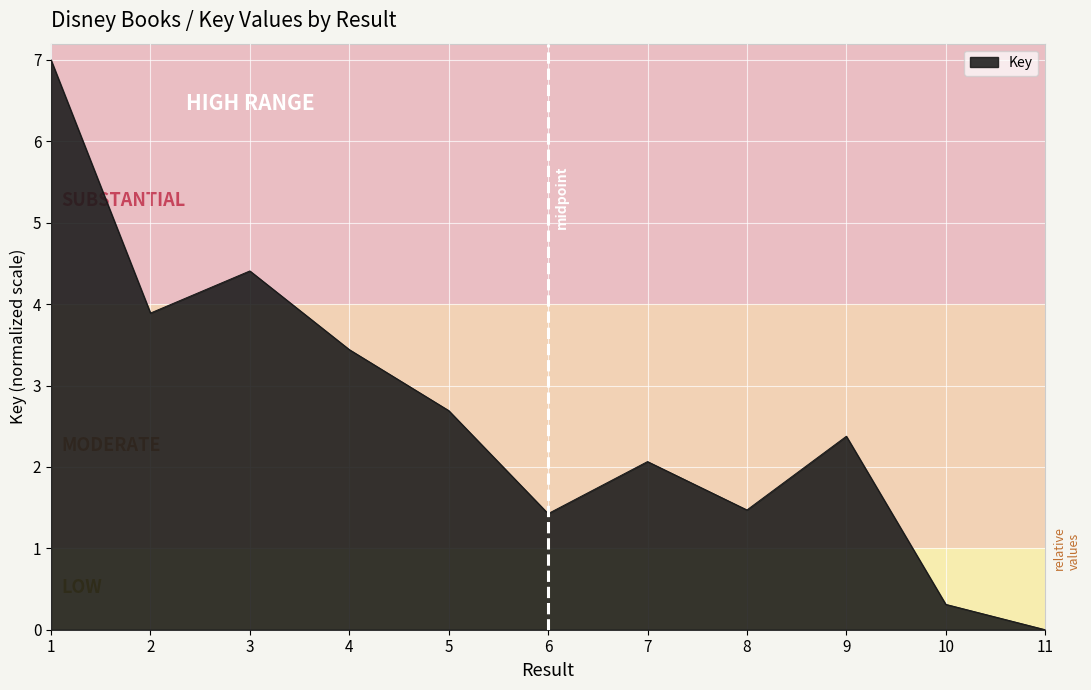

What is the sum of all values?

29.1